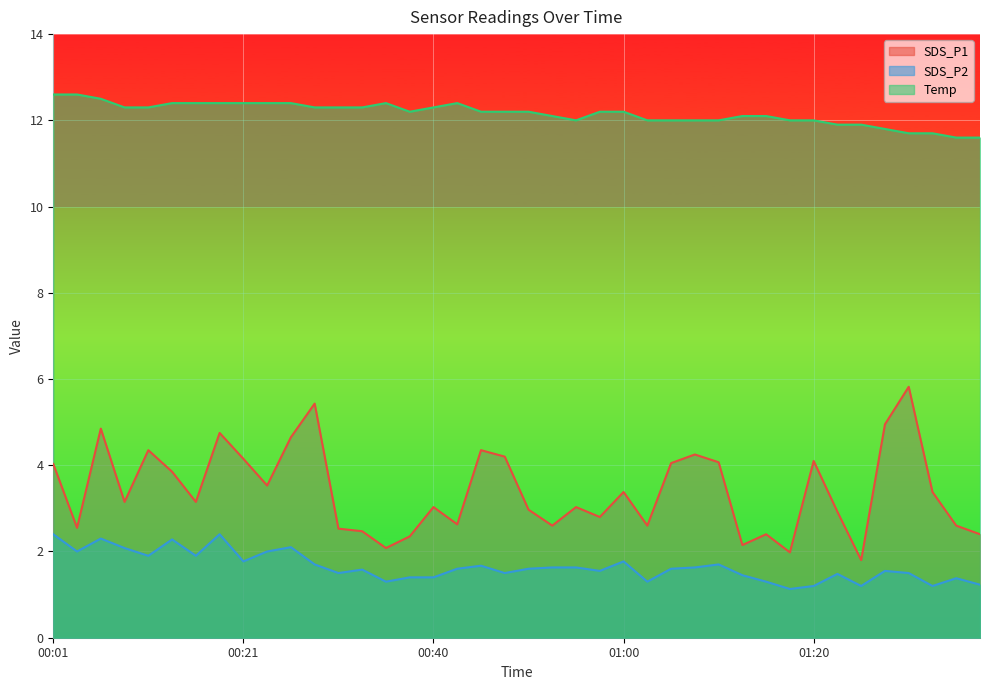

What is the approximate value of SDS_P1 at 01:15?

2.4